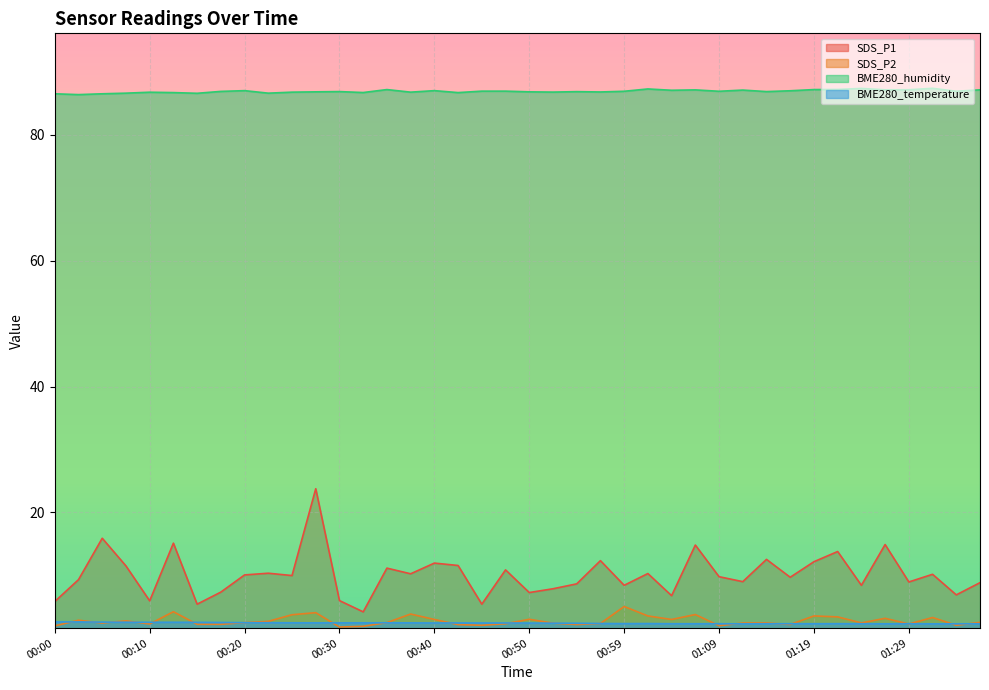

What is the difference between the SDS_P1 values at 00:10 and 01:26?

9.0